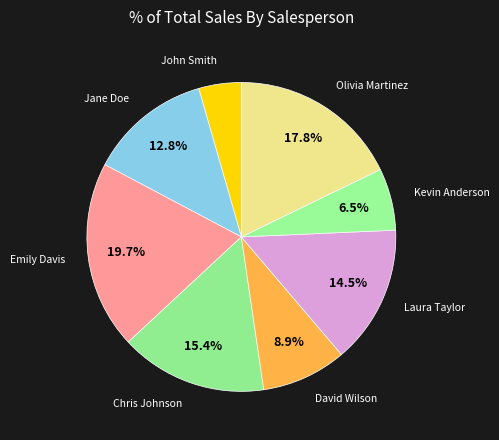

The David Wilson slice represents 1% of the pie. True or false?

False